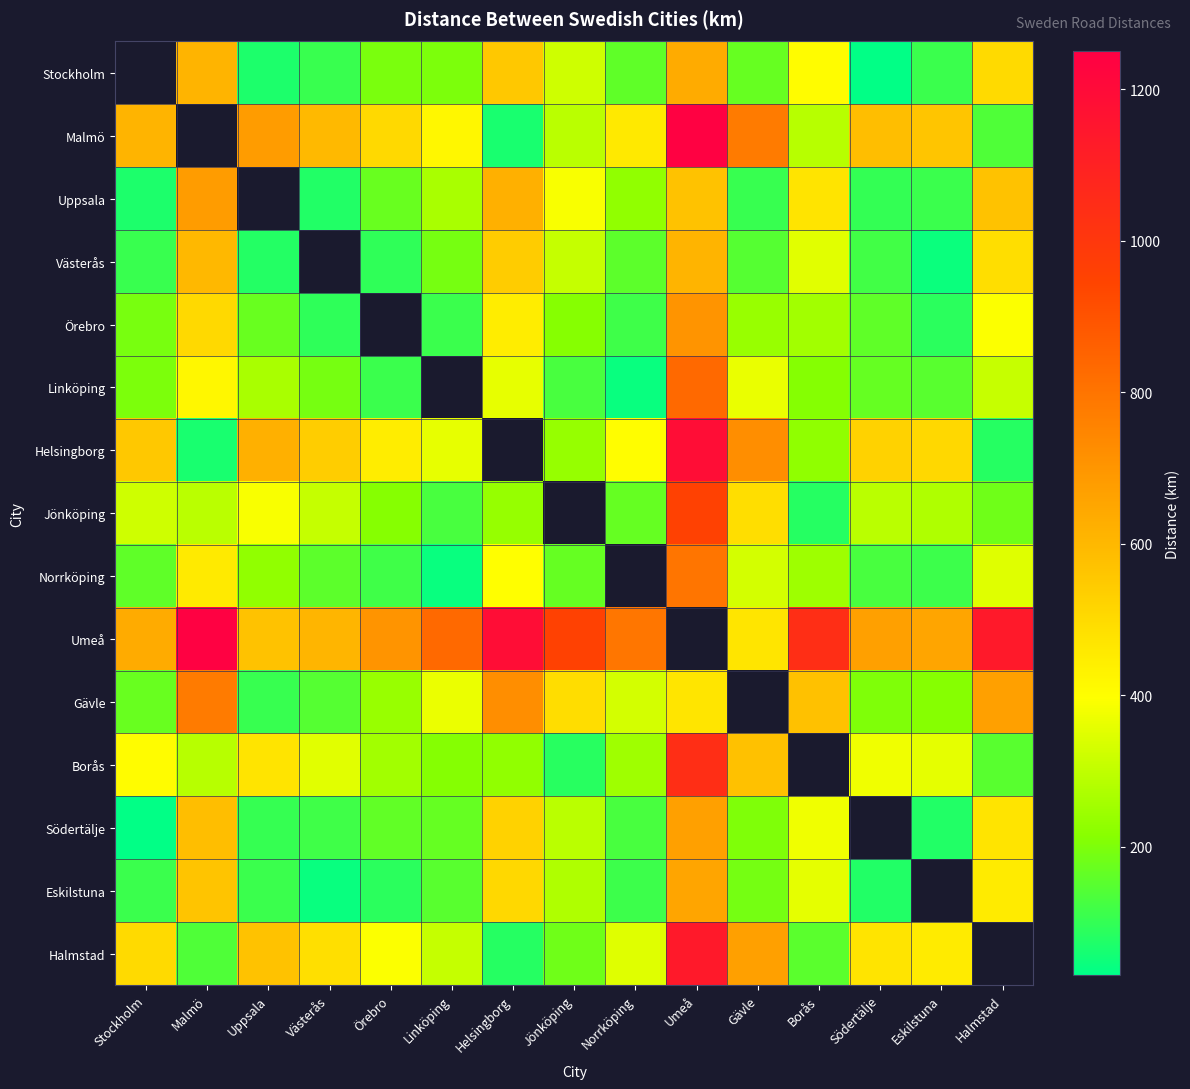

Which series has the largest range (max minus min)?

Malmö